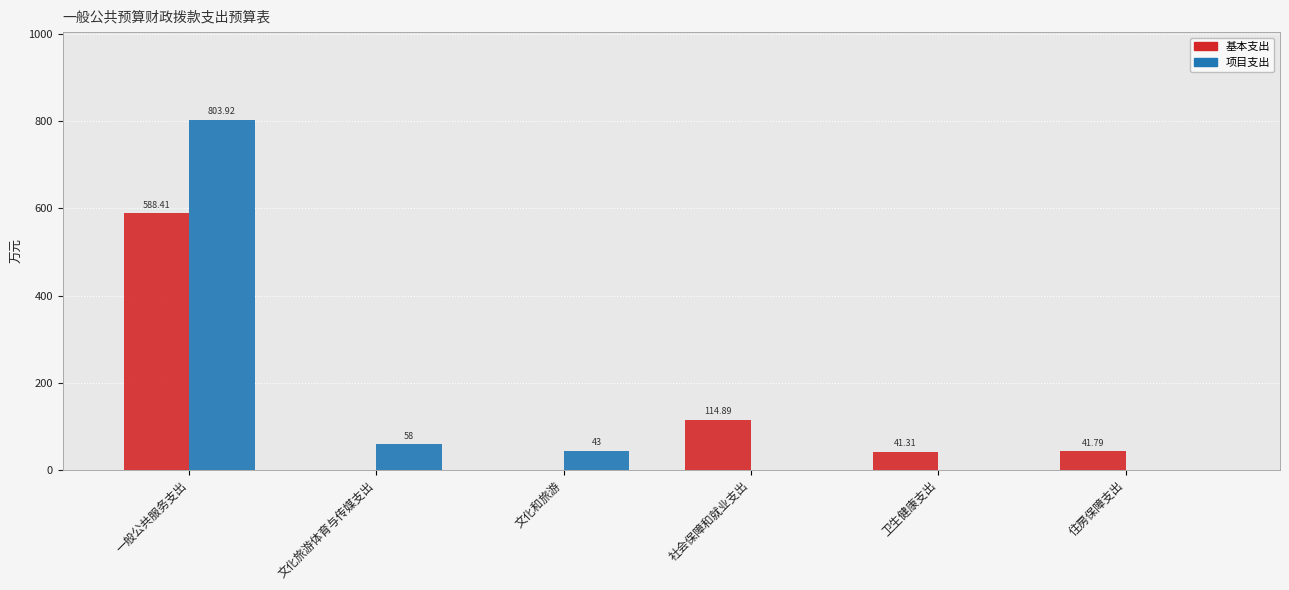

Are the bars grouped side by side (vs. stacked)?

Yes